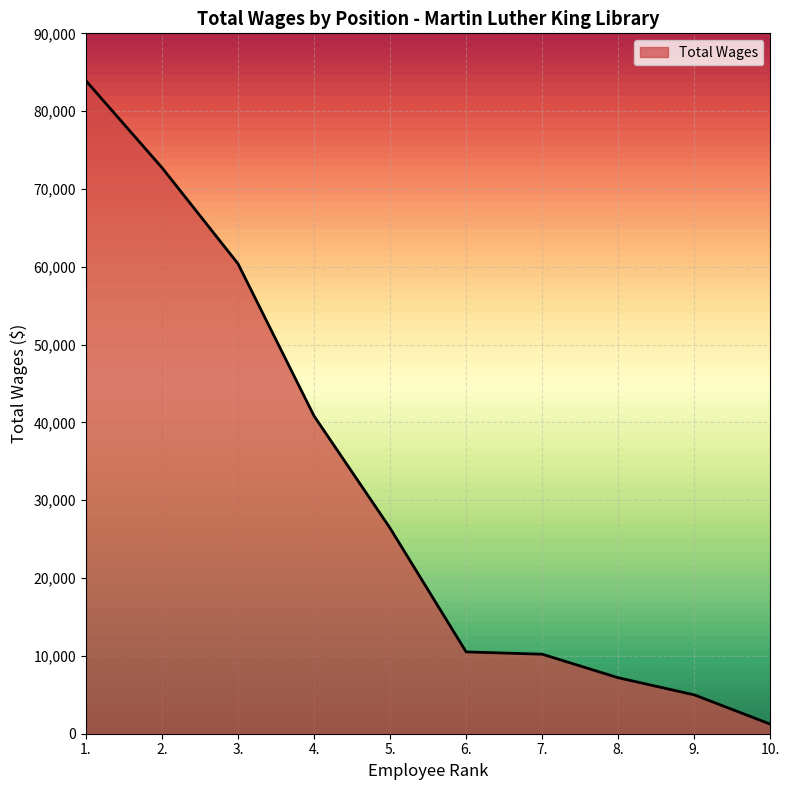

Approximately how many times larger is the value at 7. compared to 5.?

0.4